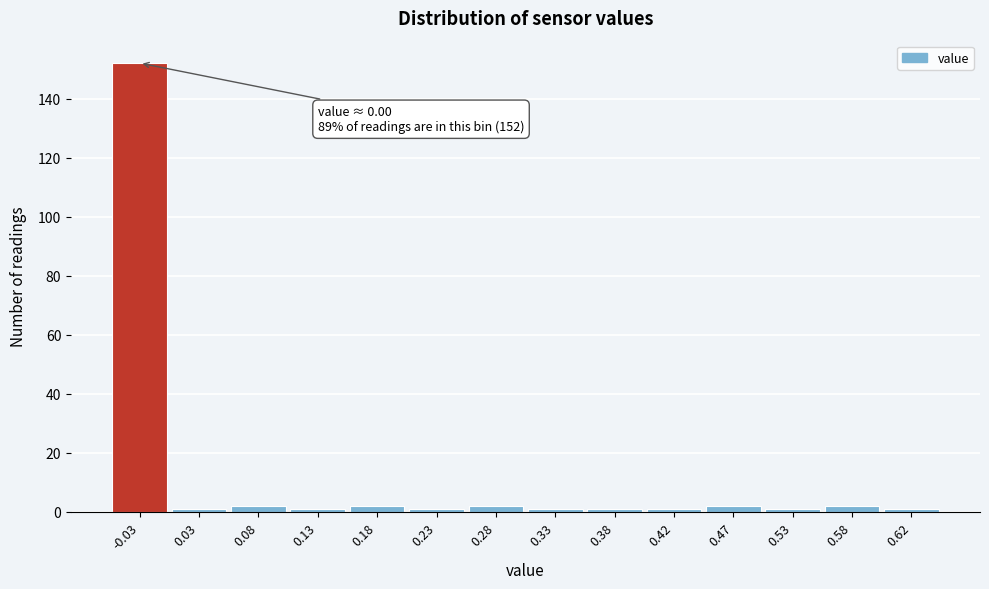

Reading left to right, transcribe all the data shown in this chart.

152	1	2	1	2	1	2	1	1	1	2	1	2	1